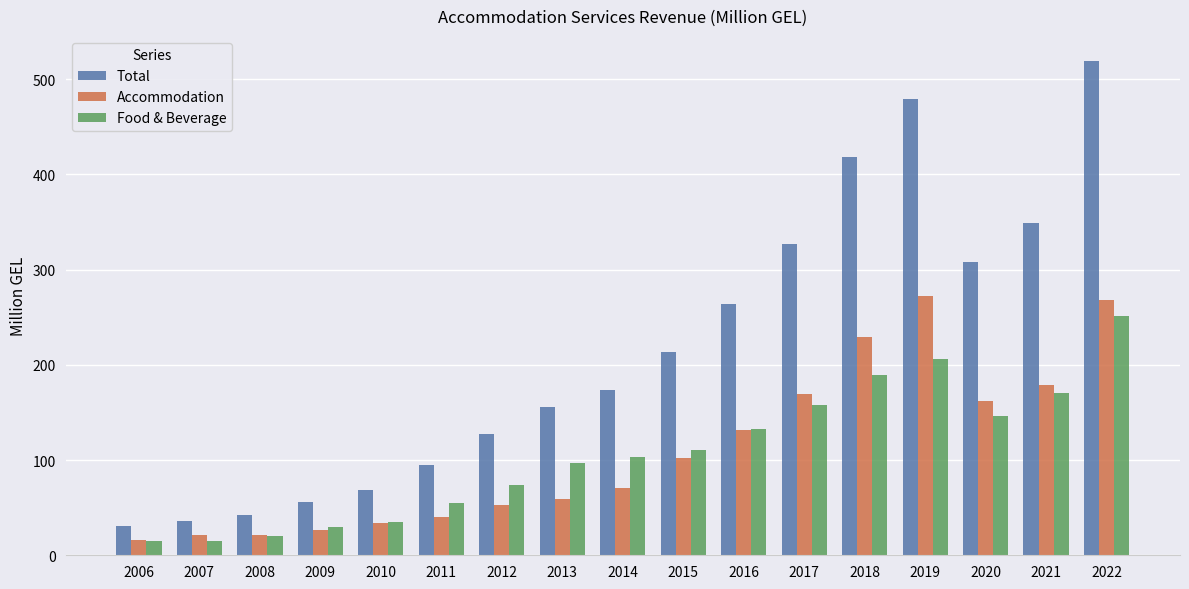

What is the difference between the highest and lowest values at 2010?

35.1